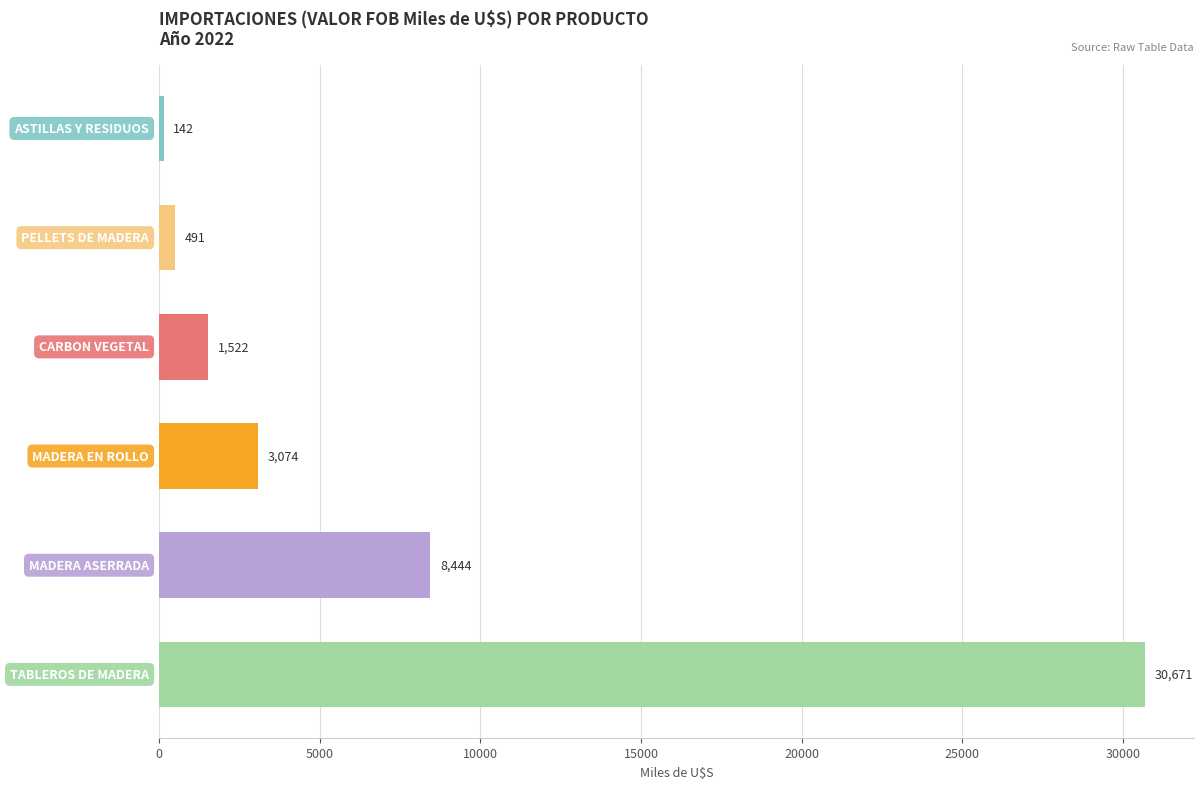

What is the smallest value displayed?

142.5